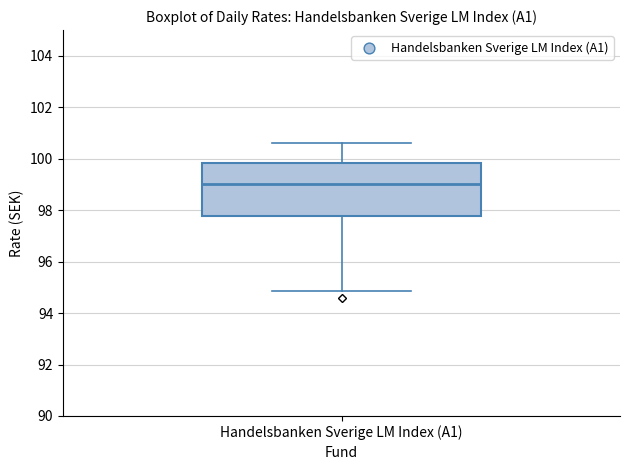

Where does the upper whisker of the box for Handelsbanken Sverige LM Index (A1) end on the y-axis? The values are not printed on the chart, so give them approximately, as read against the axis.

100.6